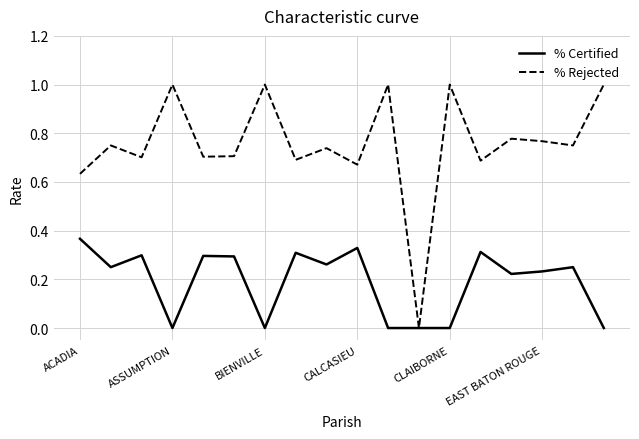

What are all the series names shown in the legend?

% Certified, % Rejected